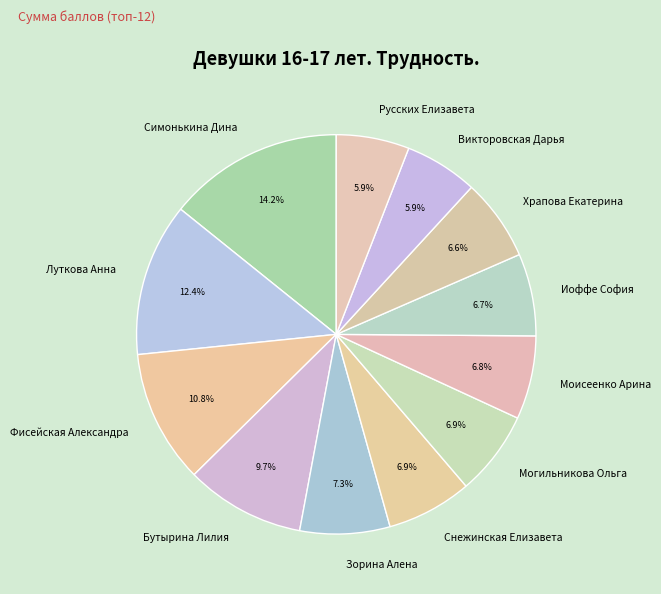

Count the number of slices in the pie.

12